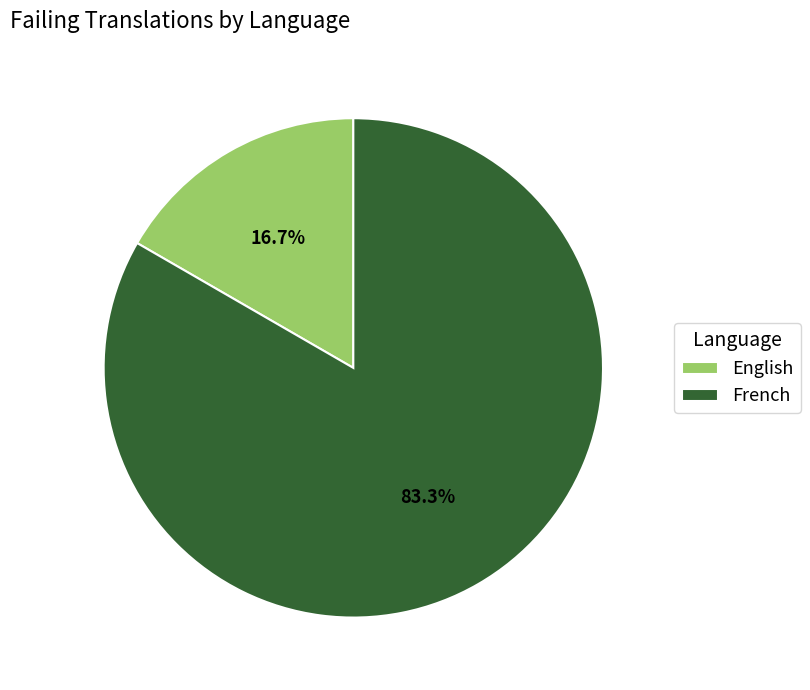

Is it true that English is 17% of the pie?

True